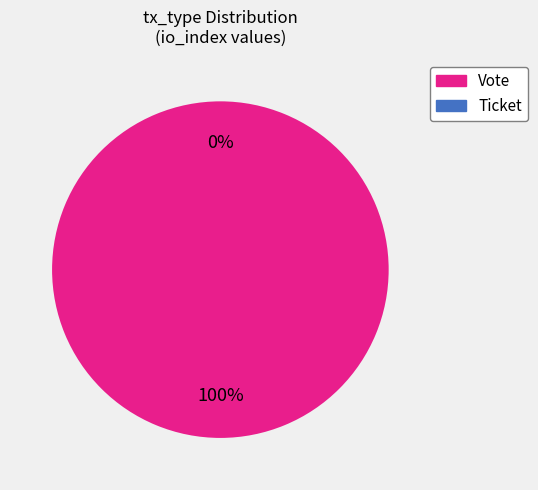

What is the largest slice in the pie chart?

Vote